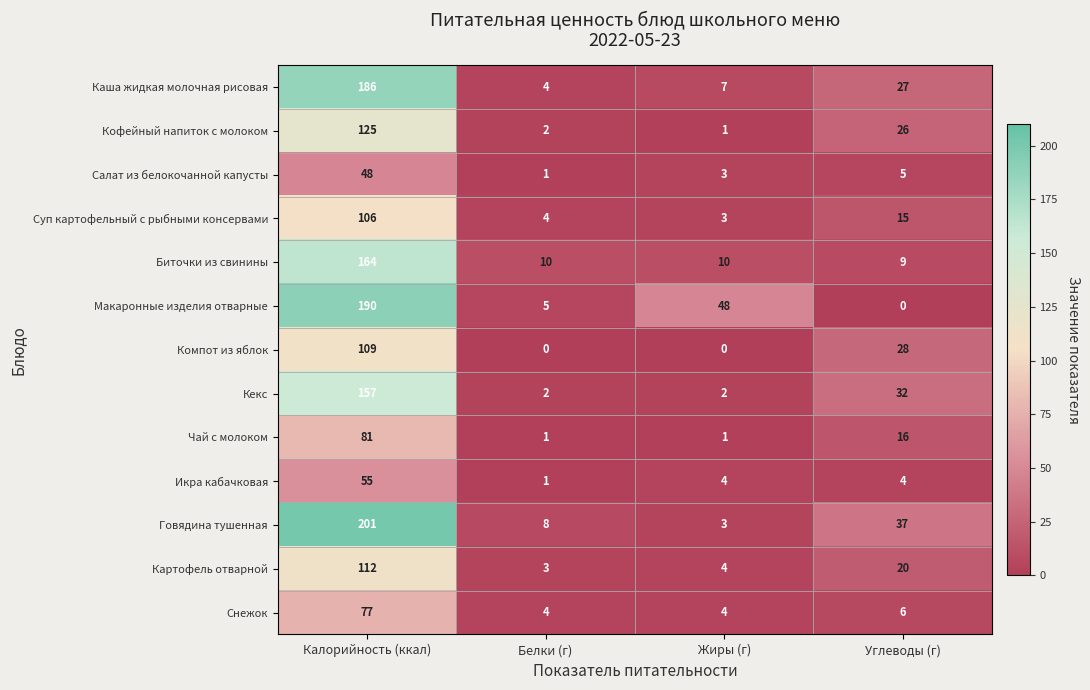

How many distinct data groups are displayed?

13